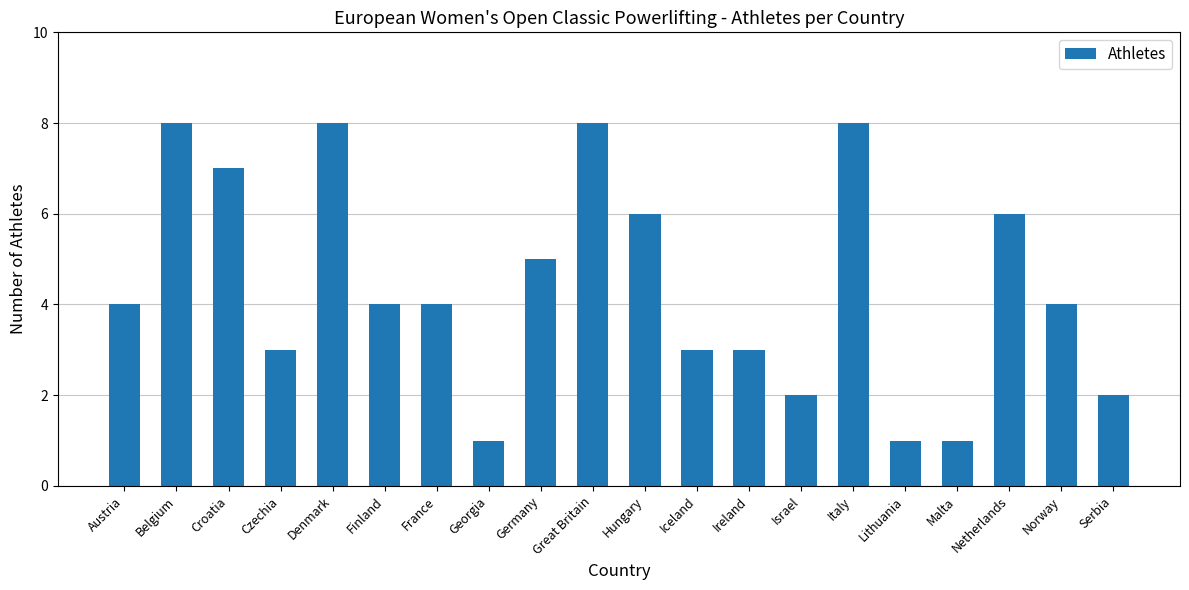

What is the value of the 20th bar from the left?

2